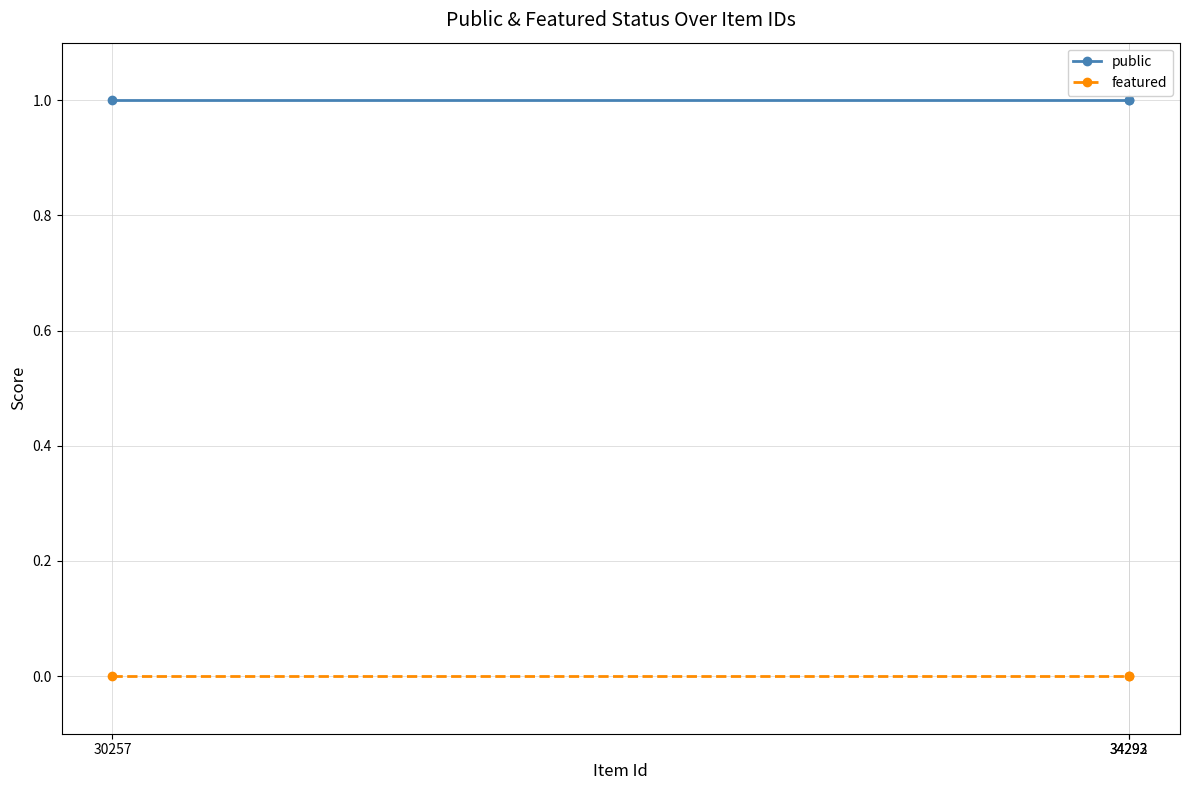

True or false: featured has a value of 0 at 34293.

True